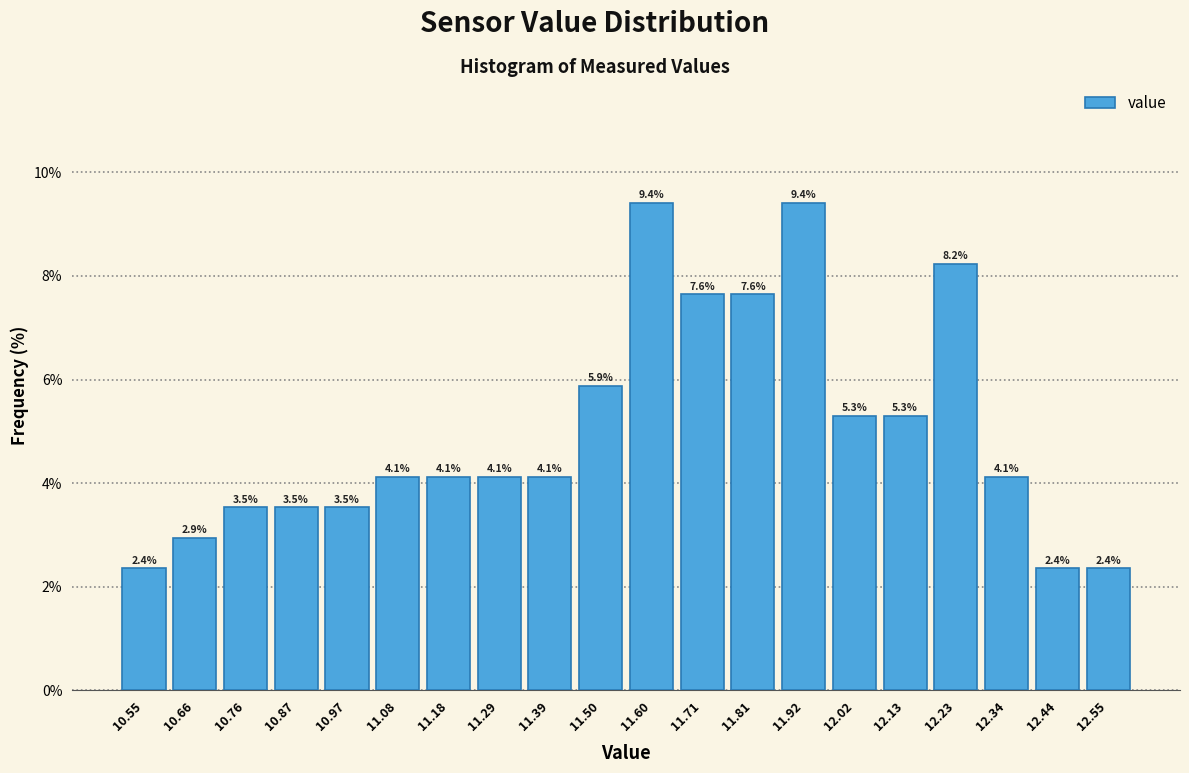

What is the height of the bar covering 11.025 to 11.130 on the x-axis? The bar edges are not printed on the chart, so give them approximately, as read against the axis.

4.1